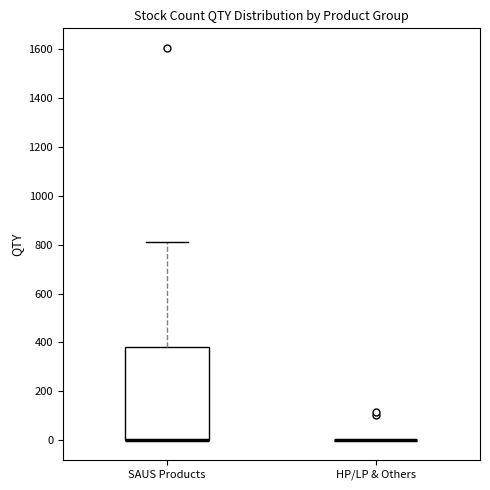

Which box is the tallest, from its lower edge to its upper edge?

SAUS Products